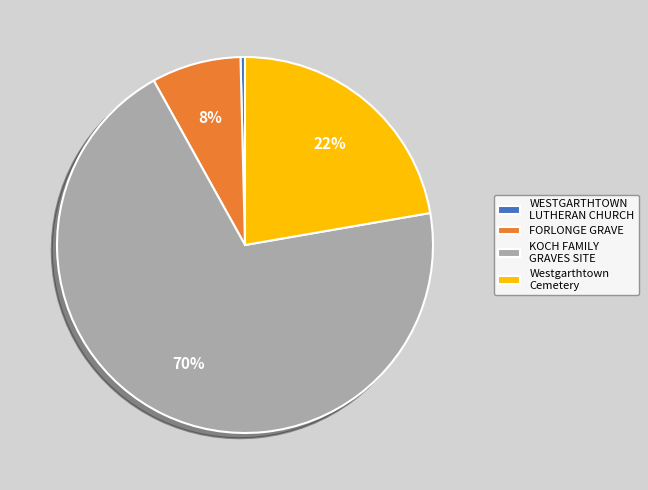

Between KOCH FAMILY GRAVES SITE and WESTGARTHTOWN LUTHERAN CHURCH, which is larger?

KOCH FAMILY GRAVES SITE